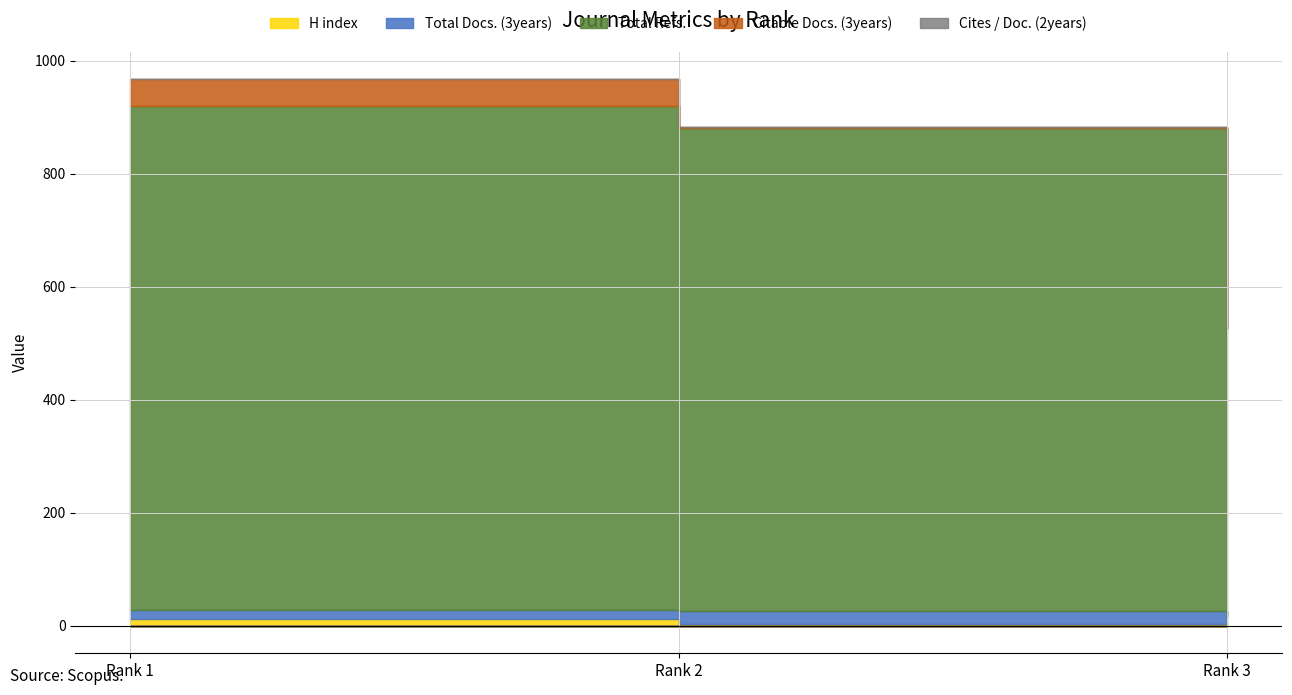

Reading left to right, transcribe all the data shown in this chart.

H index: Rank 1=13	Rank 2=3	Rank 3=5
Total Docs. (3years): Rank 1=15	Rank 2=24	Rank 3=11
Total Refs.: Rank 1=892	Rank 2=854	Rank 3=510
Citable Docs. (3years): Rank 1=47	Rank 2=1	Rank 3=1
Cites / Doc. (2years): Rank 1=0	Rank 2=0	Rank 3=0